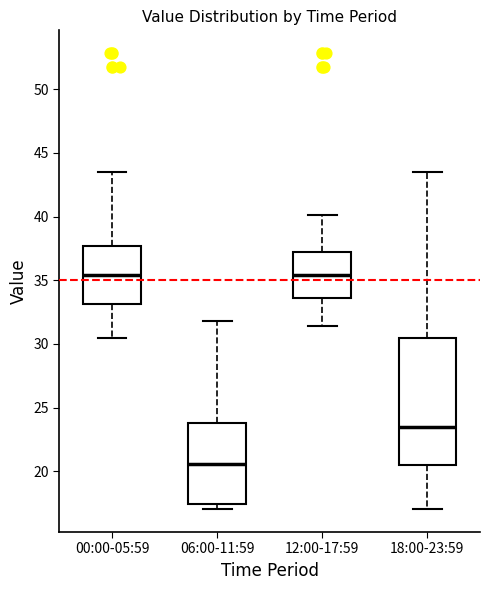

Reading left to right, transcribe this box plot: for each box, give where its median line is, the range the box spans, and where its two whiskers end, as read against the y-axis. The values are not printed on the chart, so give them approximately, as read against the axis.

00:00-05:59: median 35.5, box 33.0 to 37.5, whiskers 30.5 to 43.5
06:00-11:59: median 20.5, box 17.5 to 24.0, whiskers 17.0 to 32.0
12:00-17:59: median 35.5, box 33.5 to 37.0, whiskers 31.5 to 40.0
18:00-23:59: median 23.5, box 20.5 to 30.5, whiskers 17.0 to 43.5